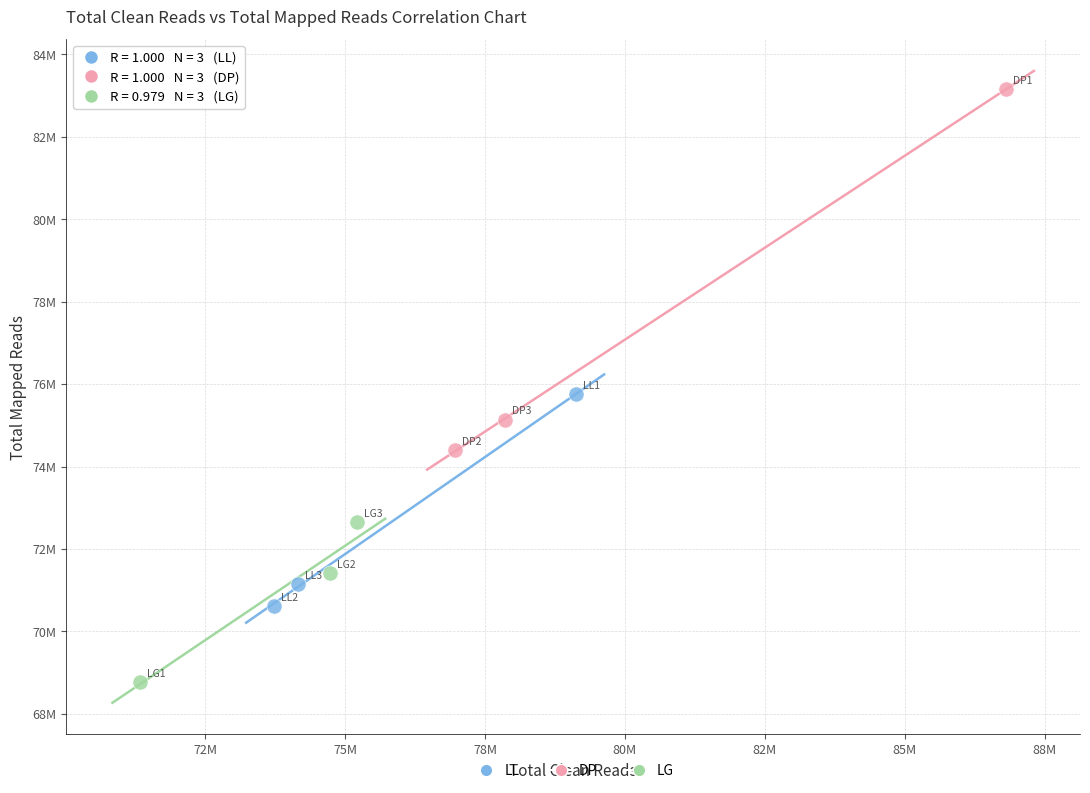

Which series has the largest Y range (max minus min)?

DP